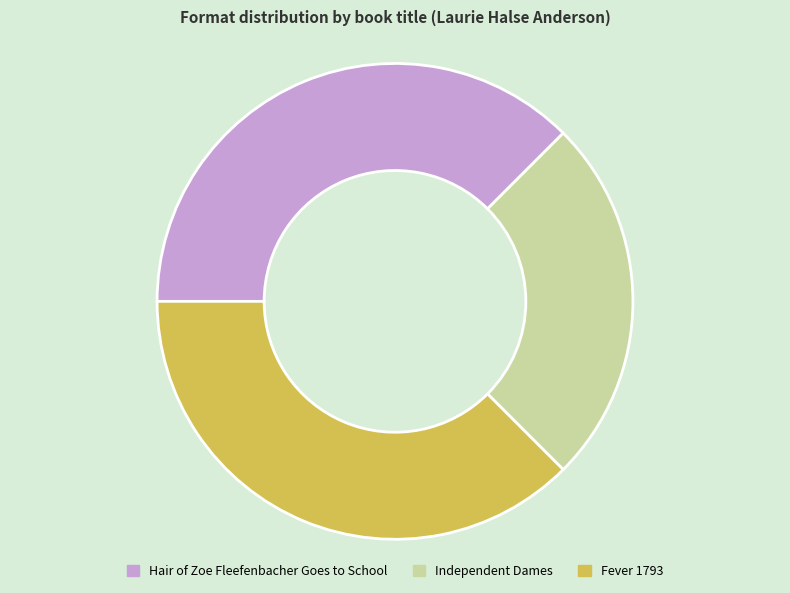

Is Fever 1793 the majority of the pie?

No